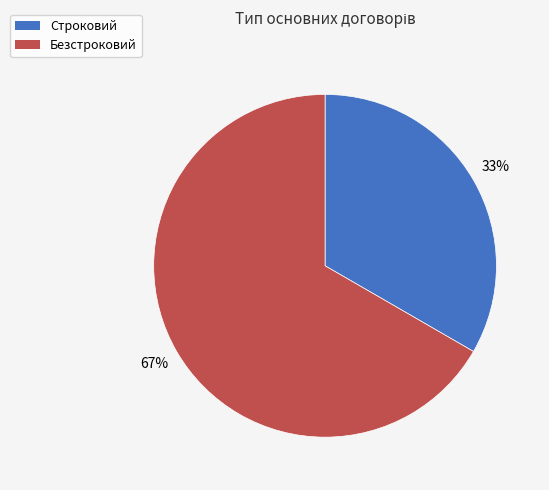

True or false: Строковий accounts for 33% of the total.

True